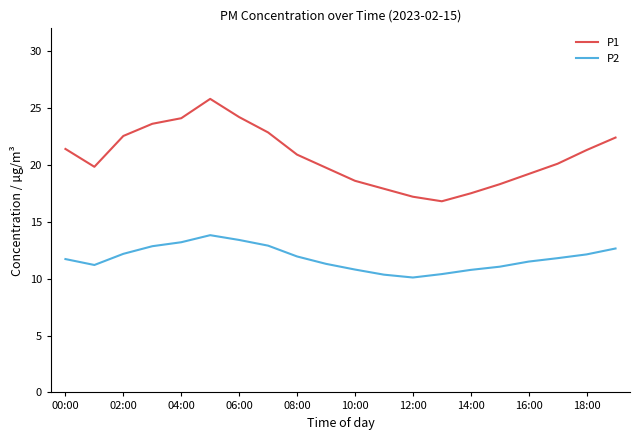

True or false: P1 and P2 cross at least once.

False